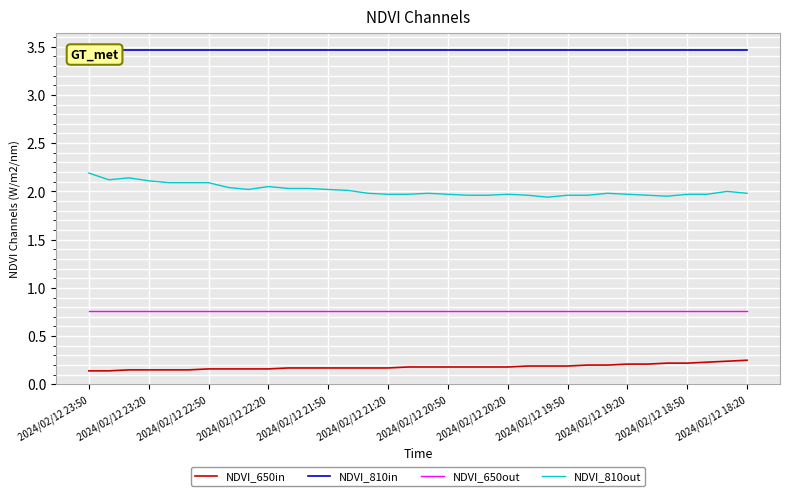

The NDVI_810out series shows 2.9 at 2024/02/12 18:20. True or false?

False